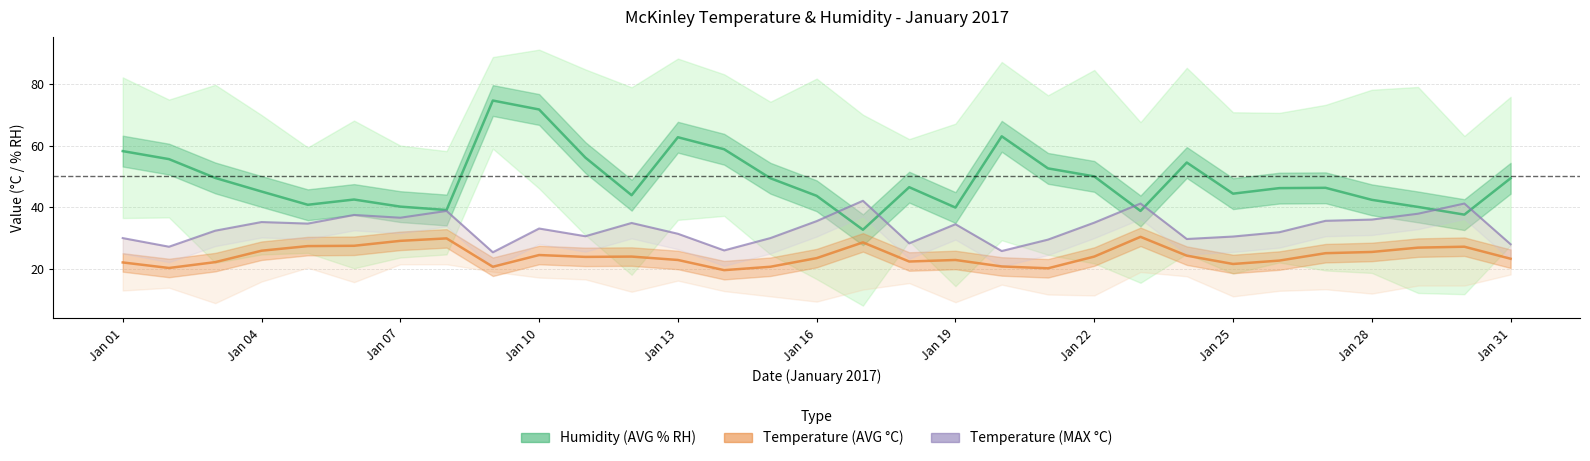

True or false: Max Temp (MAX C) line and Avg Temp (AVG C) cross at least once.

False